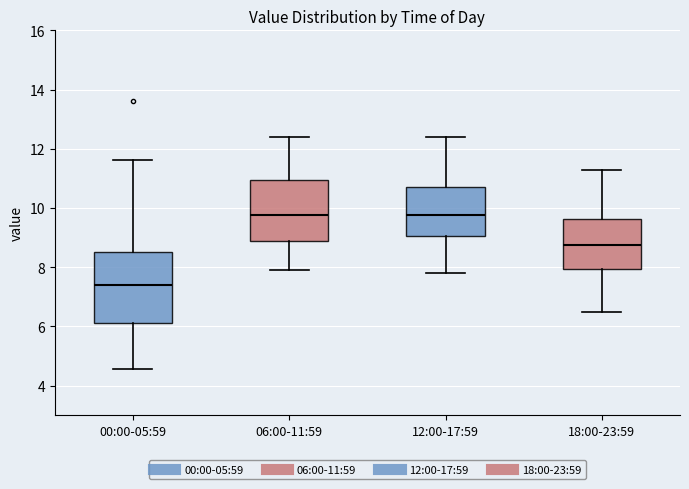

Reading left to right, transcribe this box plot: for each box, give where its median line is, the range the box spans, and where its two whiskers end, as read against the y-axis. The values are not printed on the chart, so give them approximately, as read against the axis.

00:00-05:59: median 7.4, box 6.2 to 8.6, whiskers 4.6 to 11.6
06:00-11:59: median 9.8, box 8.8 to 11.0, whiskers 8.0 to 12.4
12:00-17:59: median 9.8, box 9.0 to 10.8, whiskers 7.8 to 12.4
18:00-23:59: median 8.8, box 8.0 to 9.6, whiskers 6.6 to 11.4